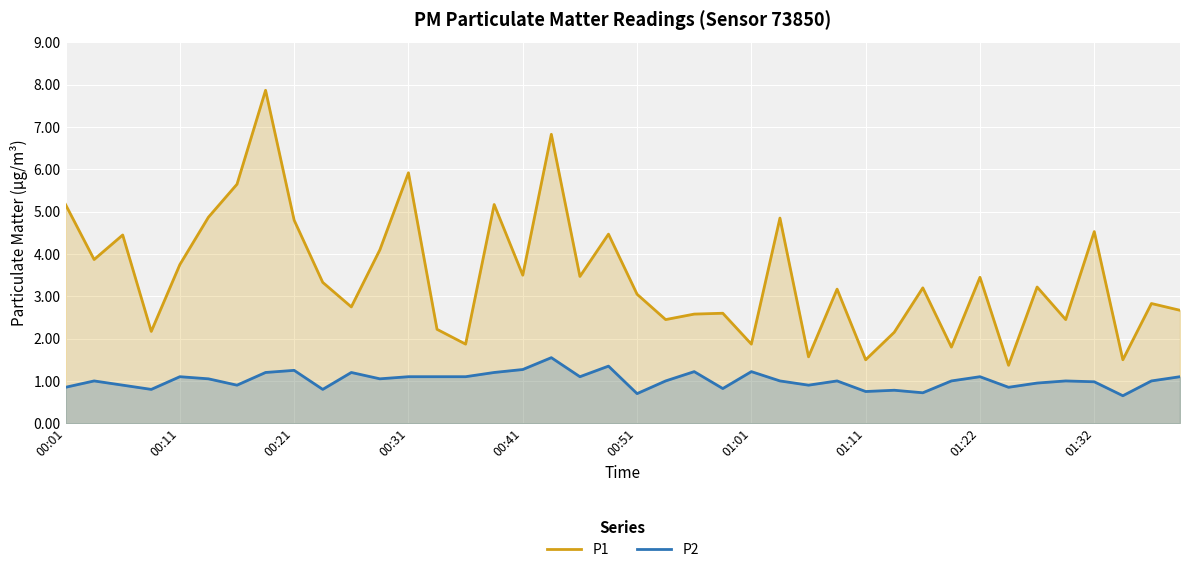

How many interior local valleys does the P1 series have?

14